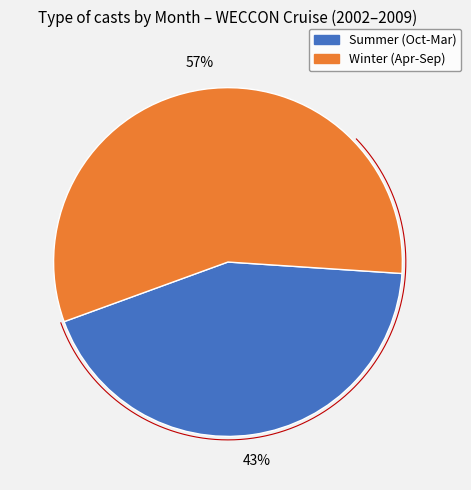

Is it true that 7 is 22% of the pie?

False